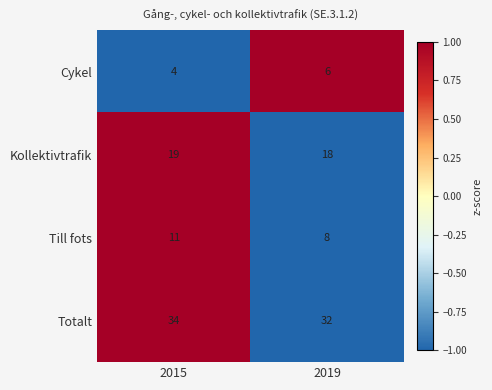

How many values in the Till fots series are below 11?

1